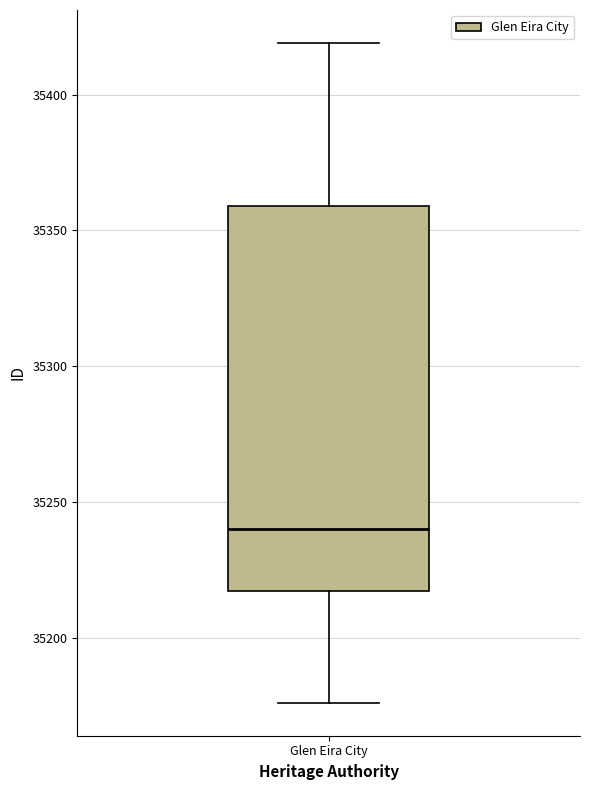

Transcribe this box plot: give where the median line is, the range the box spans, and where the two whiskers end, as read against the y-axis. The values are not printed on the chart, so give them approximately, as read against the axis.

median 35240, box 35215 to 35360, whiskers 35175 to 35420